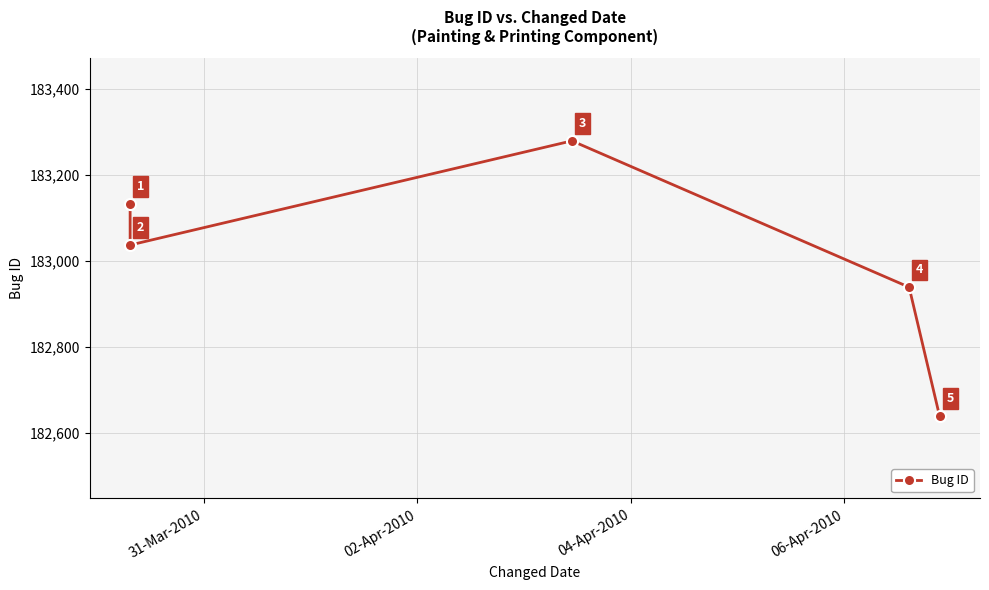

How many interior local peaks (higher than both neighbors) does the data have?

1